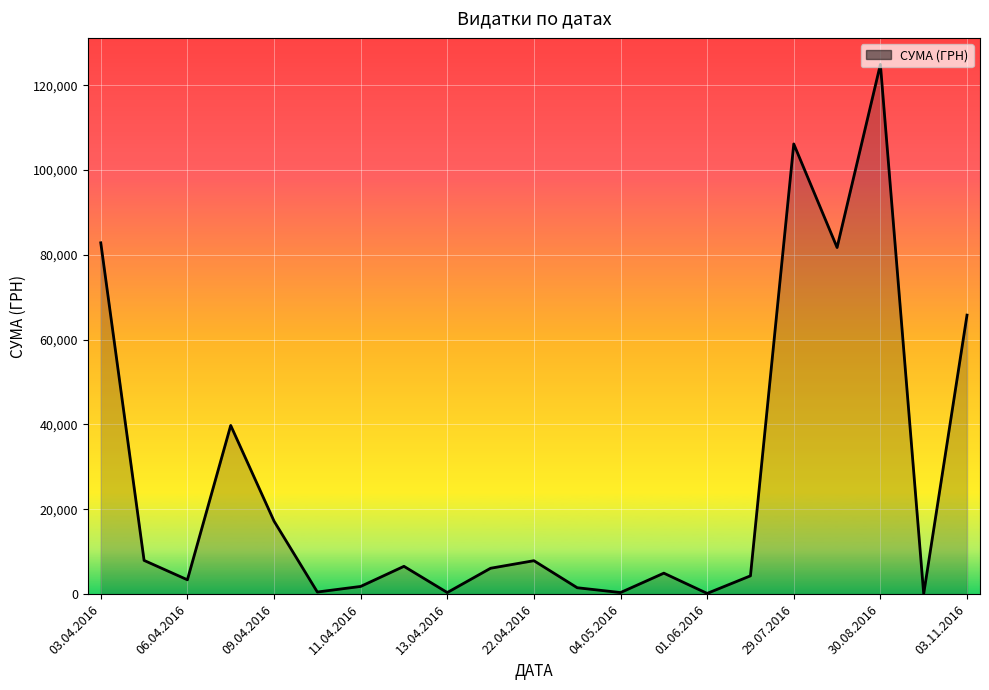

How many lines are shown in the chart?

1